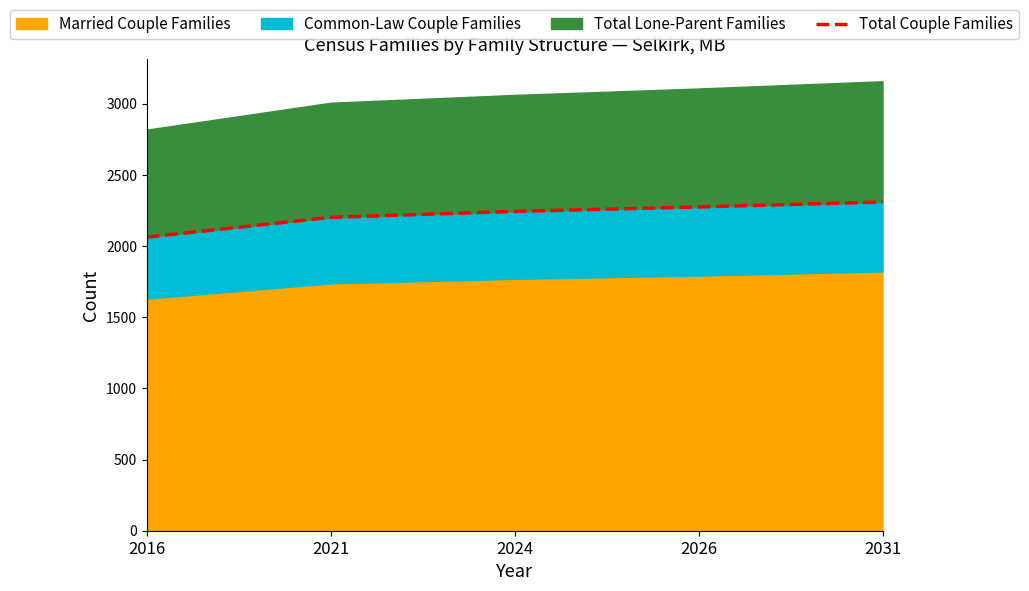

How many lines are shown in the chart?

1